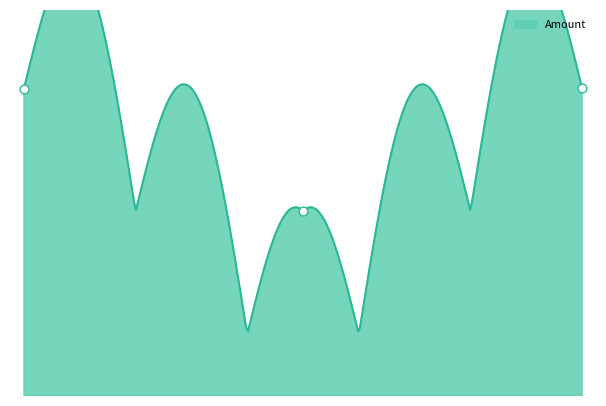

What is the change in value from 0.00 to 2.00?

+1.1